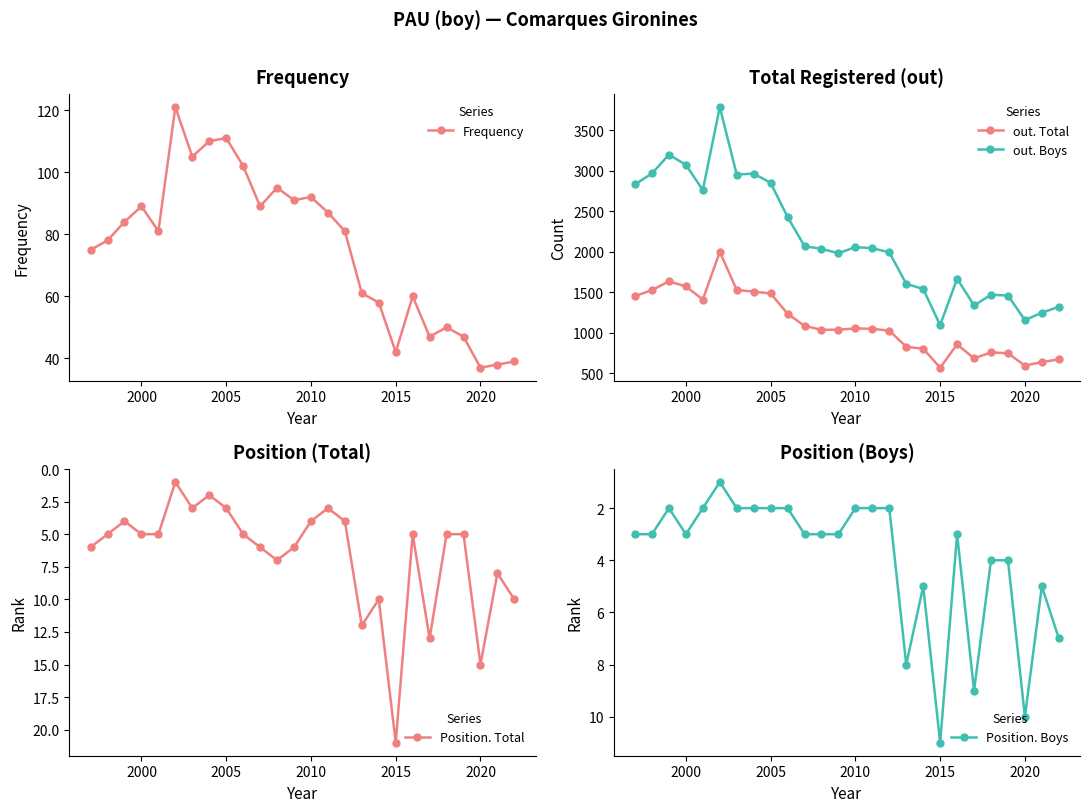

True or false: Position. Total has more than 0 points higher than both neighbors.

True